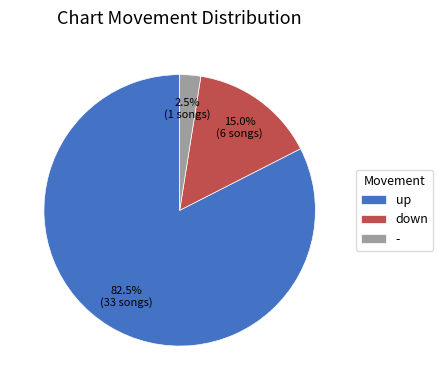

Which slice is the largest?

up